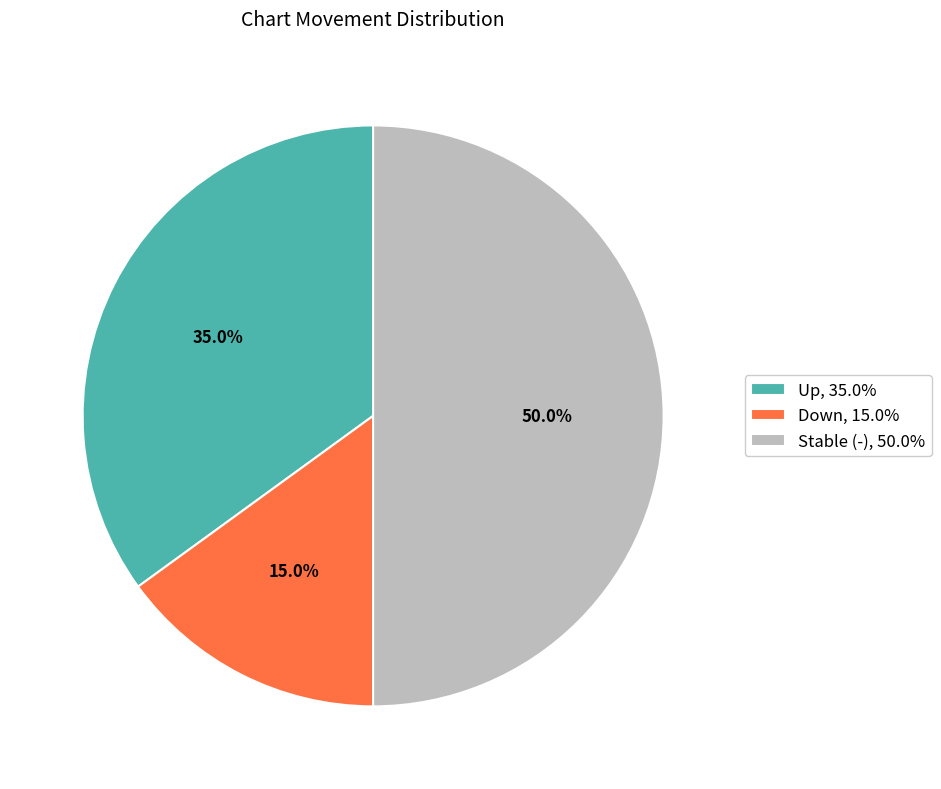

Is Up, 35.0% the majority of the pie?

No